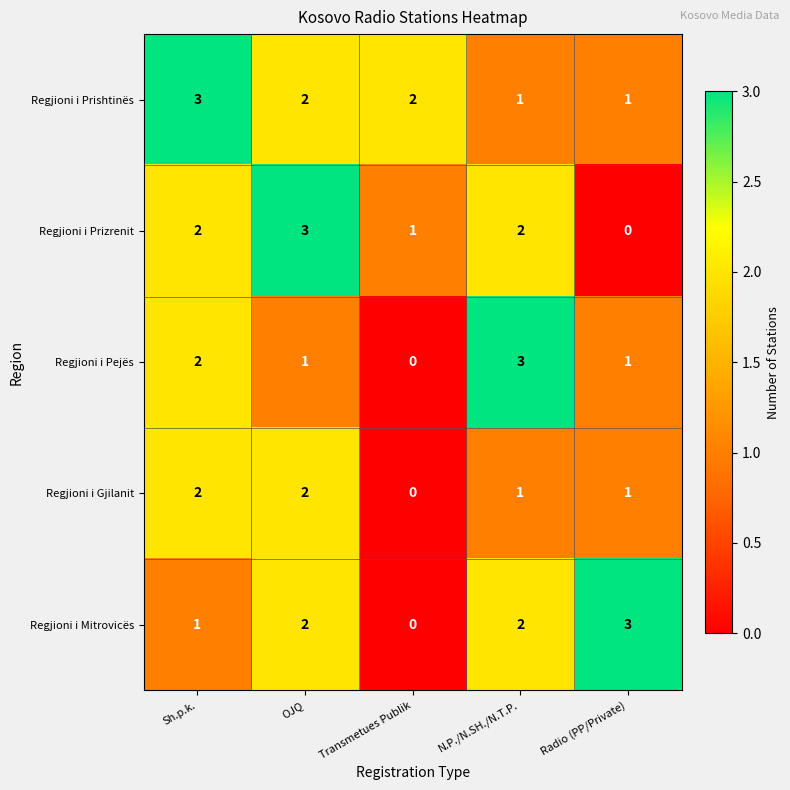

Reading right to left, extract all data points from this chart.

Regjioni i Prishtinës: Radio (PP/Private)=1	N.P./N.SH./N.T.P.=1	Transmetues Publik=2	OJQ=2	Sh.p.k.=3
Regjioni i Prizrenit: Radio (PP/Private)=0	N.P./N.SH./N.T.P.=2	Transmetues Publik=1	OJQ=3	Sh.p.k.=2
Regjioni i Pejës: Radio (PP/Private)=1	N.P./N.SH./N.T.P.=3	Transmetues Publik=0	OJQ=1	Sh.p.k.=2
Regjioni i Gjilanit: Radio (PP/Private)=1	N.P./N.SH./N.T.P.=1	Transmetues Publik=0	OJQ=2	Sh.p.k.=2
Regjioni i Mitrovicës: Radio (PP/Private)=3	N.P./N.SH./N.T.P.=2	Transmetues Publik=0	OJQ=2	Sh.p.k.=1